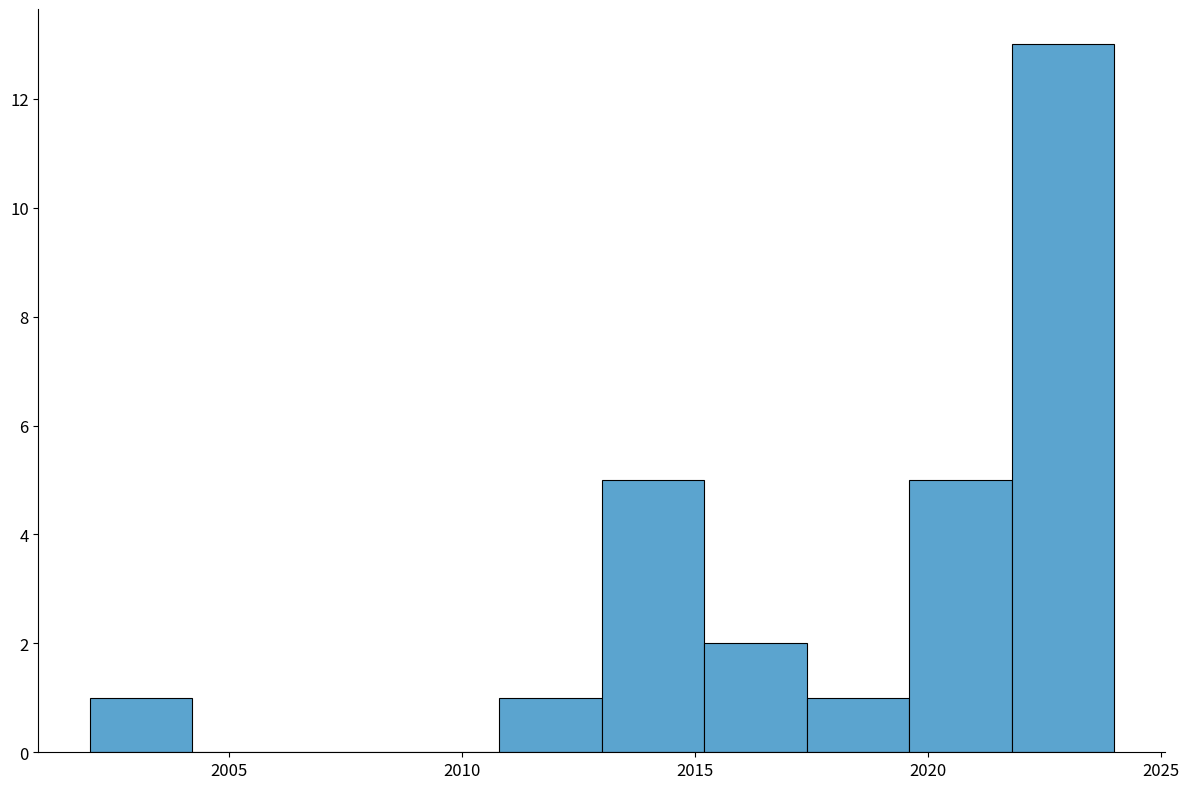

Which range on the x-axis has the tallest bar?

2021.8 to 2024.0